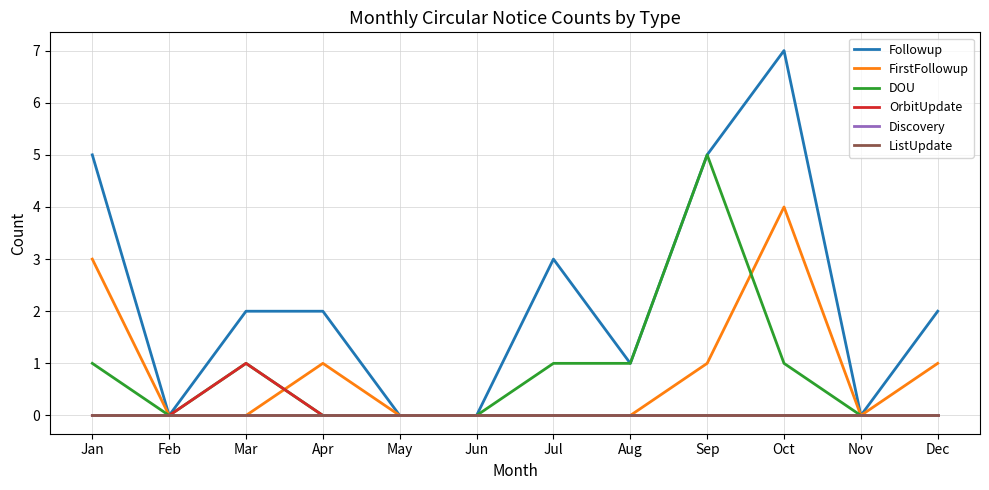

How many interior local valleys does the Followup series have?

3